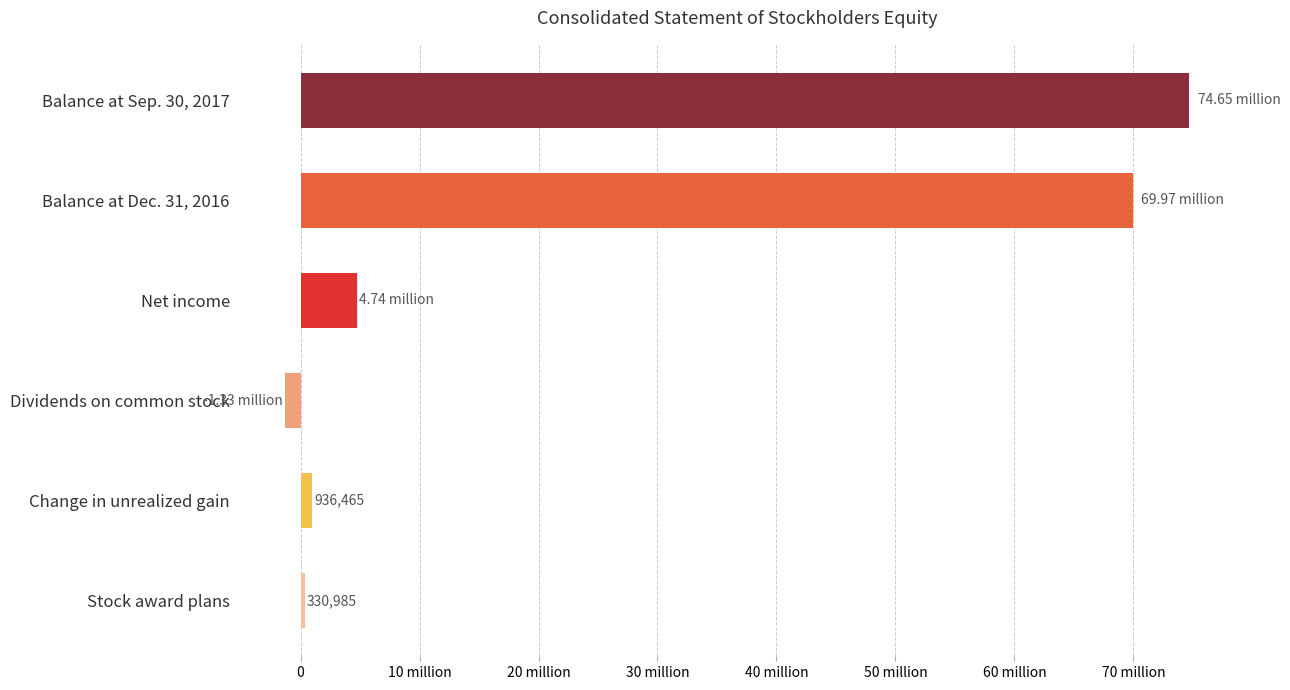

What is the smallest value displayed?

-1326483